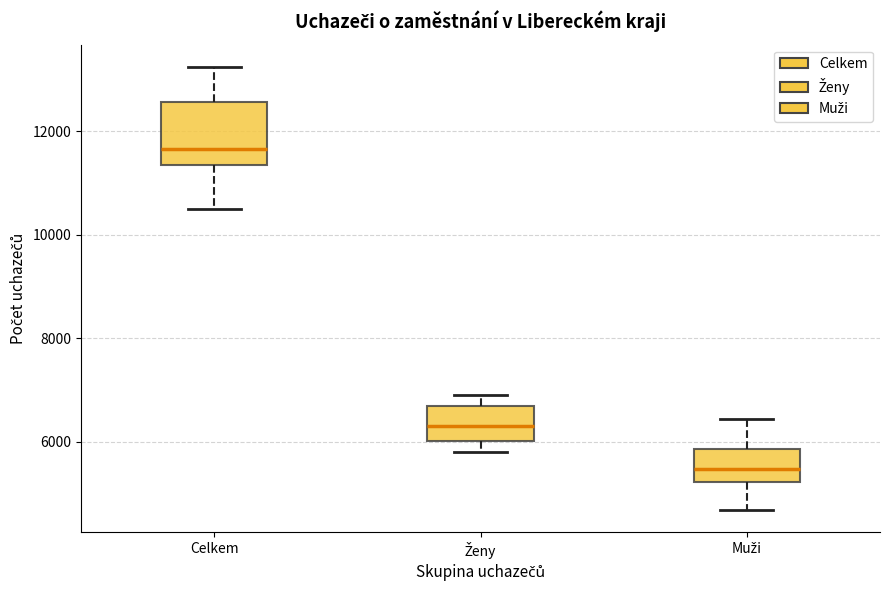

Which box's median line is the lowest?

Muži